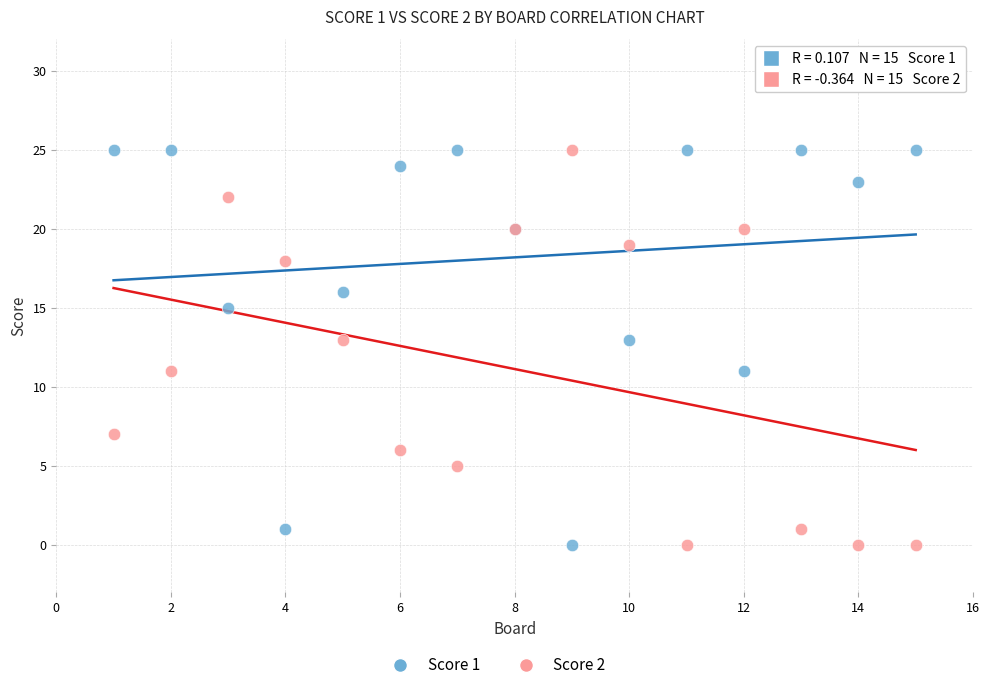

What is the X range (max minus min) for the scatter plot?

14